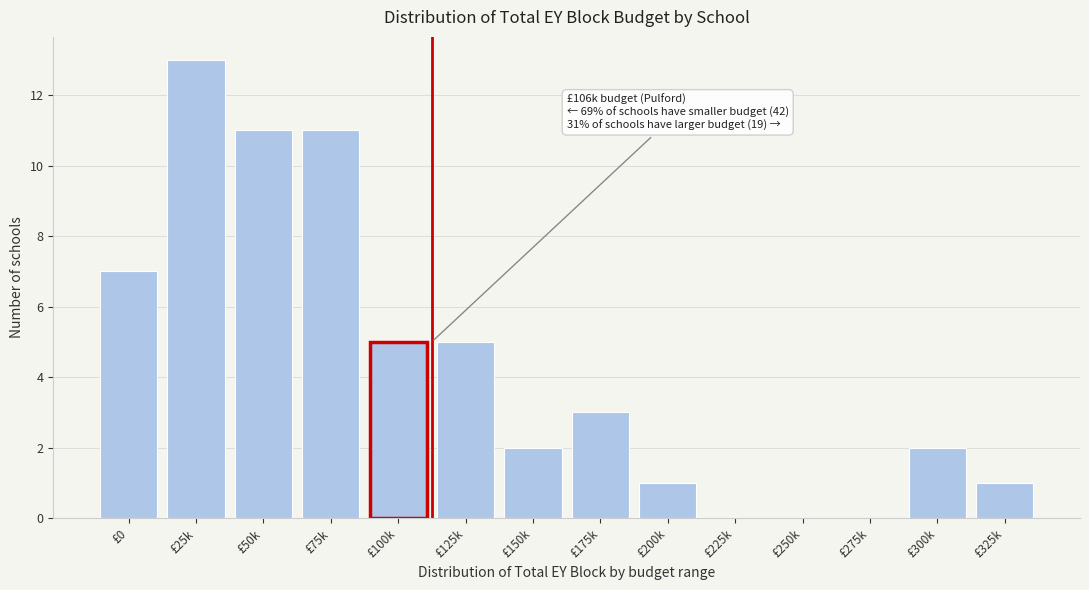

Reading right to left, extract all data points from this chart.

£325k=1	£300k=2	£275k=0	£250k=0	£225k=0	£200k=1	£175k=3	£150k=2	£125k=5	£100k=5	£75k=11	£50k=11	£25k=13	£0=7